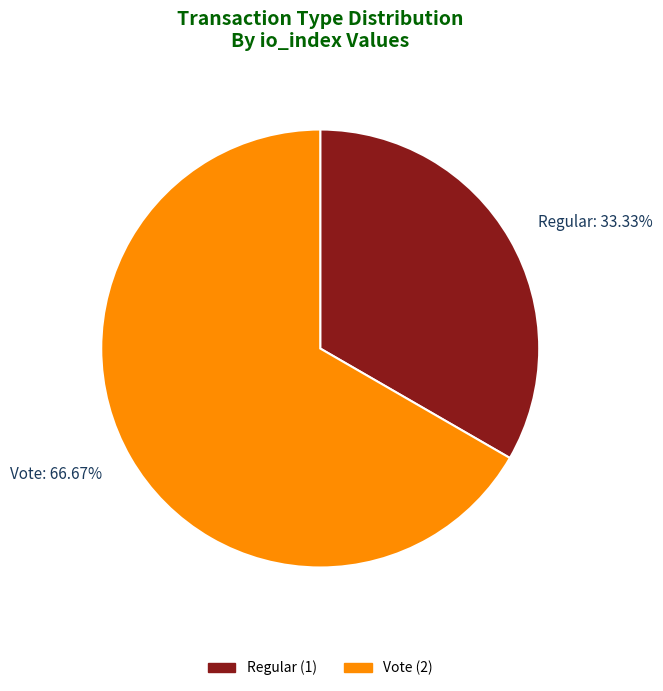

Which slice is the smallest?

Regular